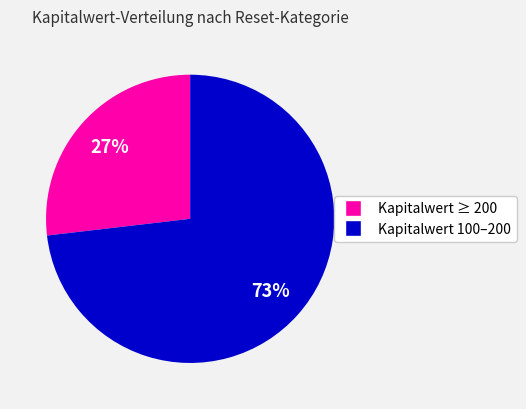

Does any single category account for the majority?

Yes